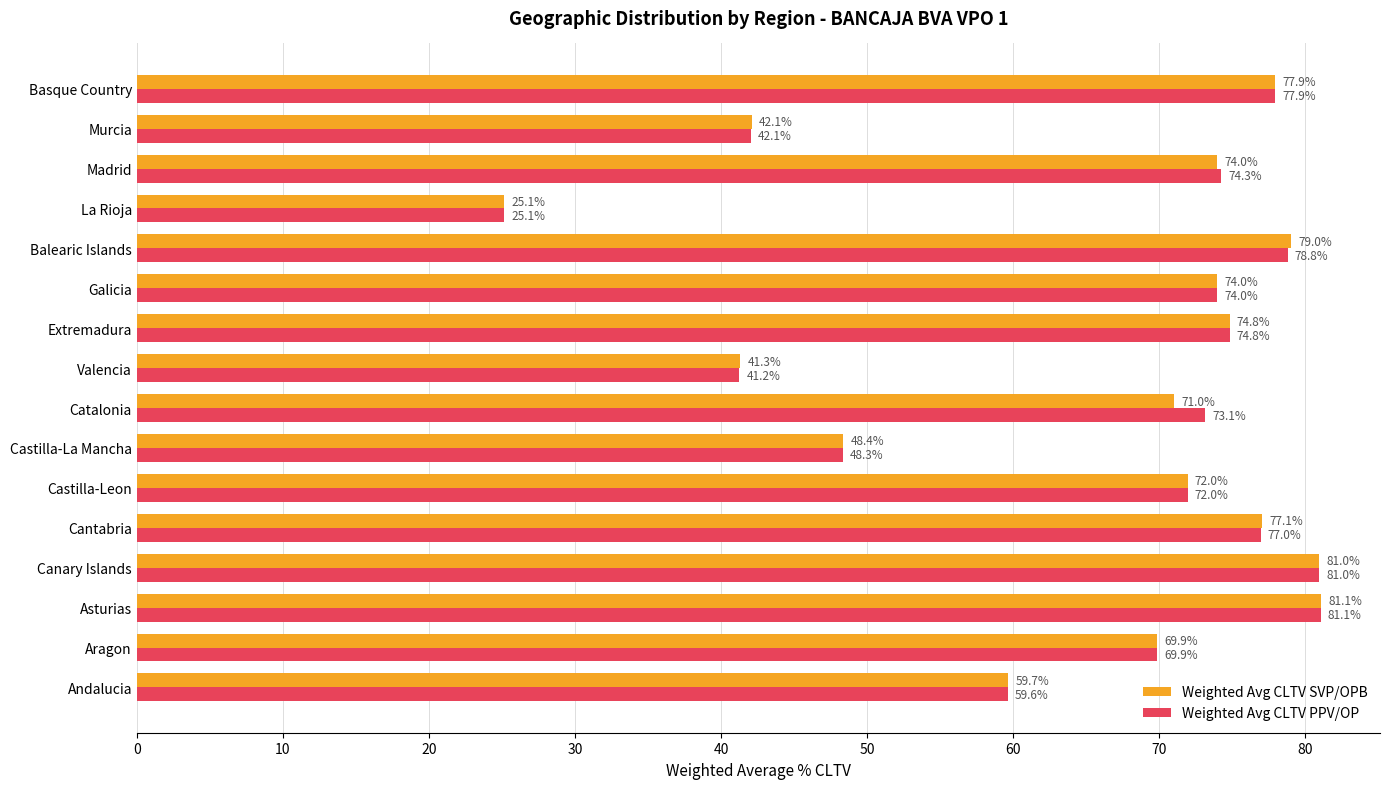

What is the minimum value shown in the chart?

25.1